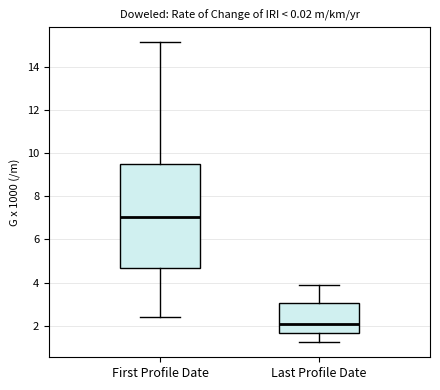

Reading left to right, read every box against the y-axis: the position of its median line, the range the box covers, and the ends of its whiskers. The values are not printed on the chart, so give them approximately, as read against the axis.

First Profile Date: median 7.0, box 4.6 to 9.6, whiskers 2.4 to 15.2
Last Profile Date: median 2.0, box 1.6 to 3.0, whiskers 1.2 to 4.0